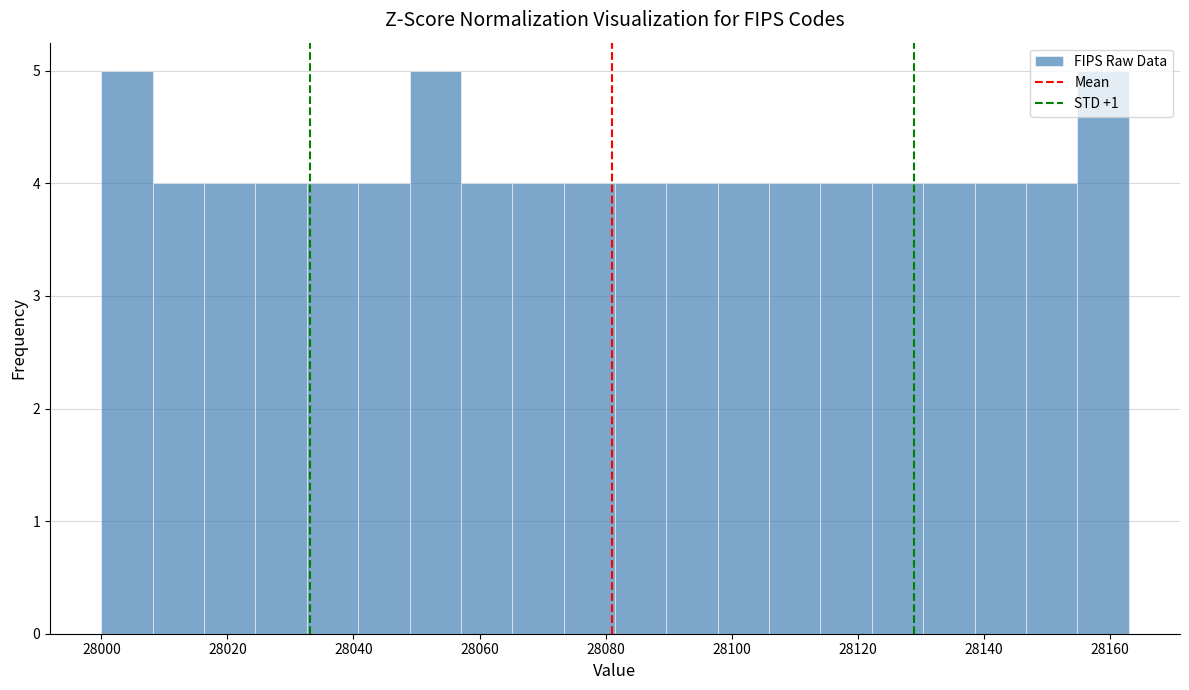

Reading left to right, transcribe this chart: for each bar, give the range it covers on the x-axis and its height. Neither the bar edges nor the heights are printed on the chart, so give them approximately, as read against the axes.

28000 to 28008: 5
28008 to 28016: 4
28016 to 28024: 4
28024 to 28032: 4
28032 to 28040: 4
28040 to 28048: 4
28048 to 28058: 5
28058 to 28066: 4
28066 to 28074: 4
28074 to 28082: 4
28082 to 28090: 4
28090 to 28098: 4
28098 to 28106: 4
28106 to 28114: 4
28114 to 28122: 4
28122 to 28130: 4
28130 to 28138: 4
28138 to 28146: 4
28146 to 28154: 4
28154 to 28164: 5